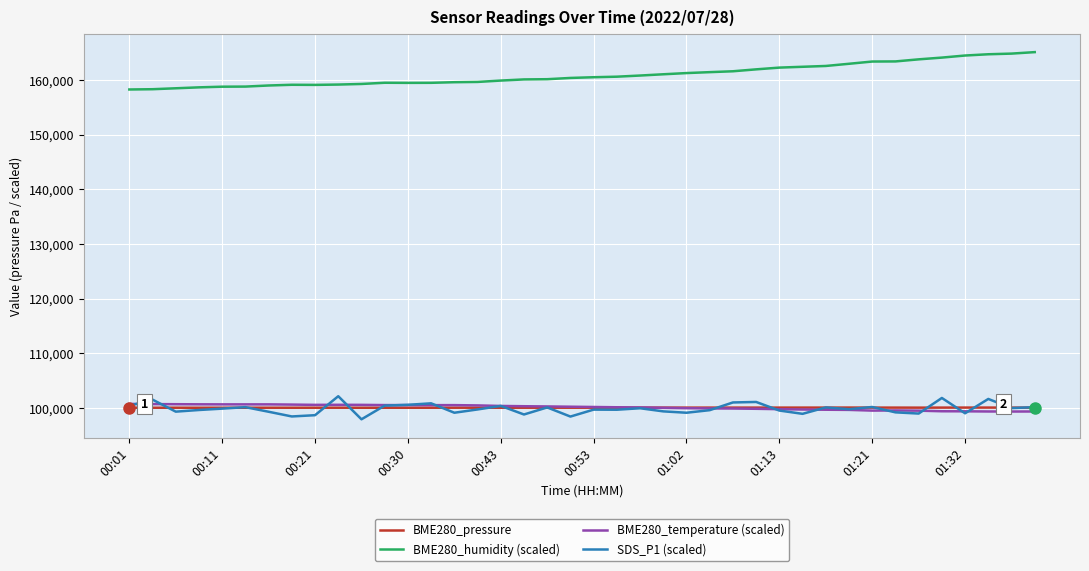

True or false: BME280_humidity (scaled) and SDS_P1 (scaled) intersect in this chart.

False